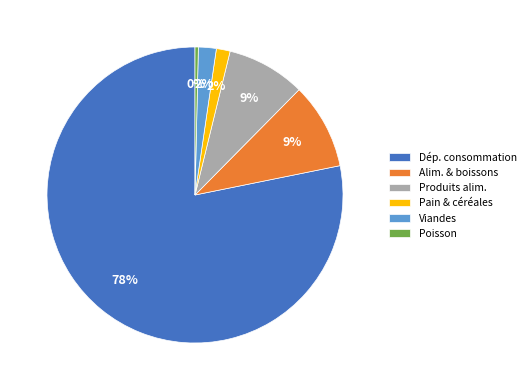

Which slice is the largest?

Dép. consommation